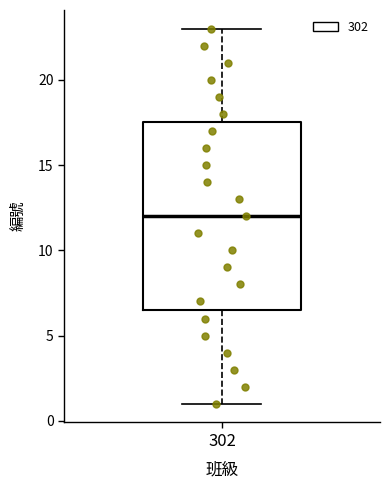

Read this box plot against the y-axis: the position of the median line, the range covered by the box, and the ends of both whiskers. The values are not printed on the chart, so give them approximately, as read against the axis.

median 12.0, box 6.5 to 17.5, whiskers 1.0 to 23.0